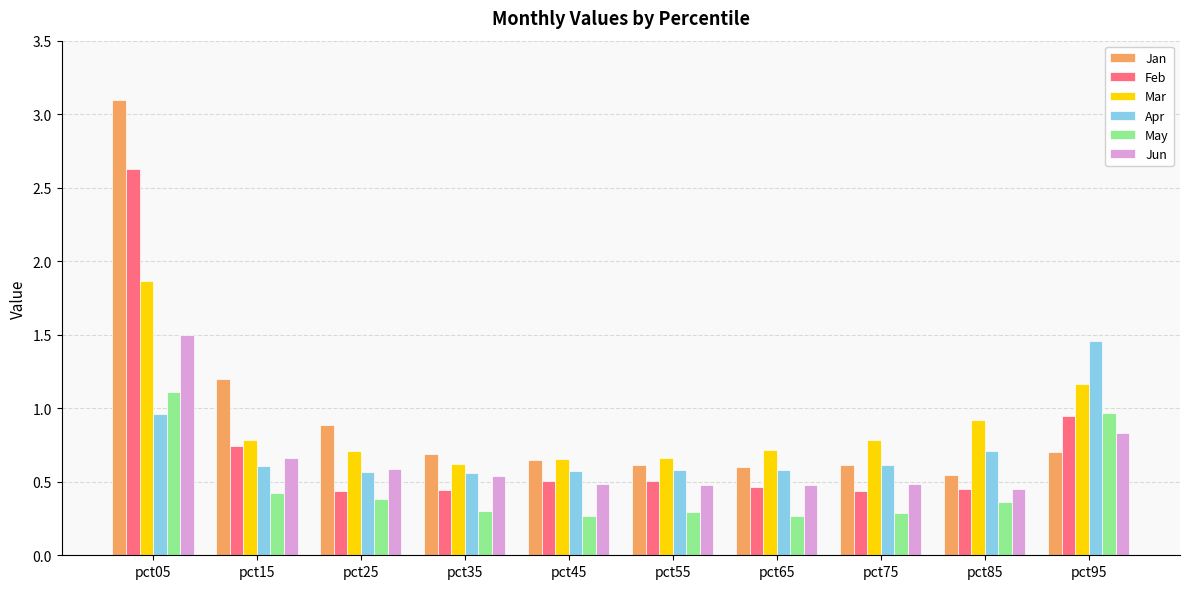

Is the value of Jun at pct25 greater than the value of May at pct55?

Yes